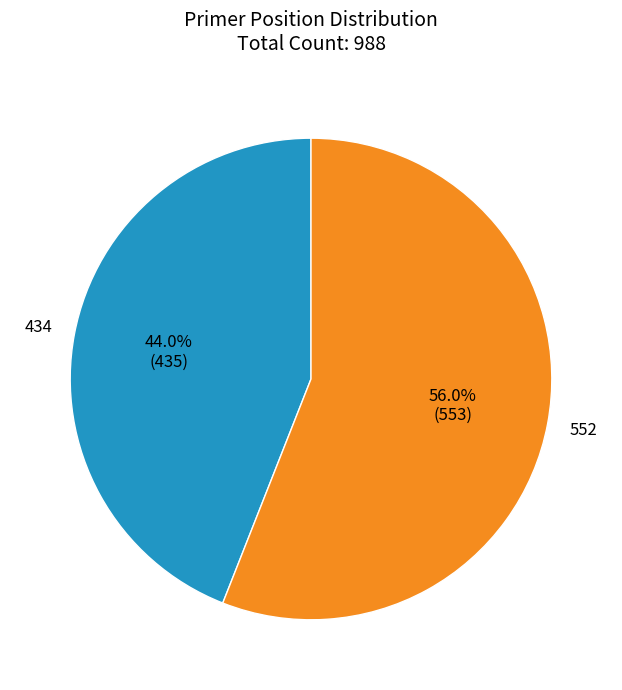

Which slice is the smallest?

434